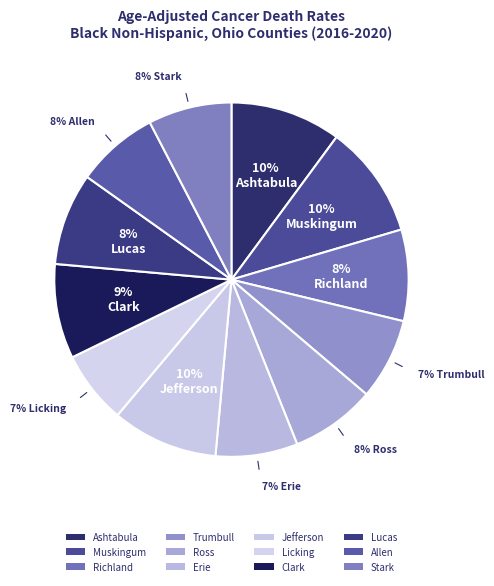

True or false: Ross accounts for 8% of the total.

True